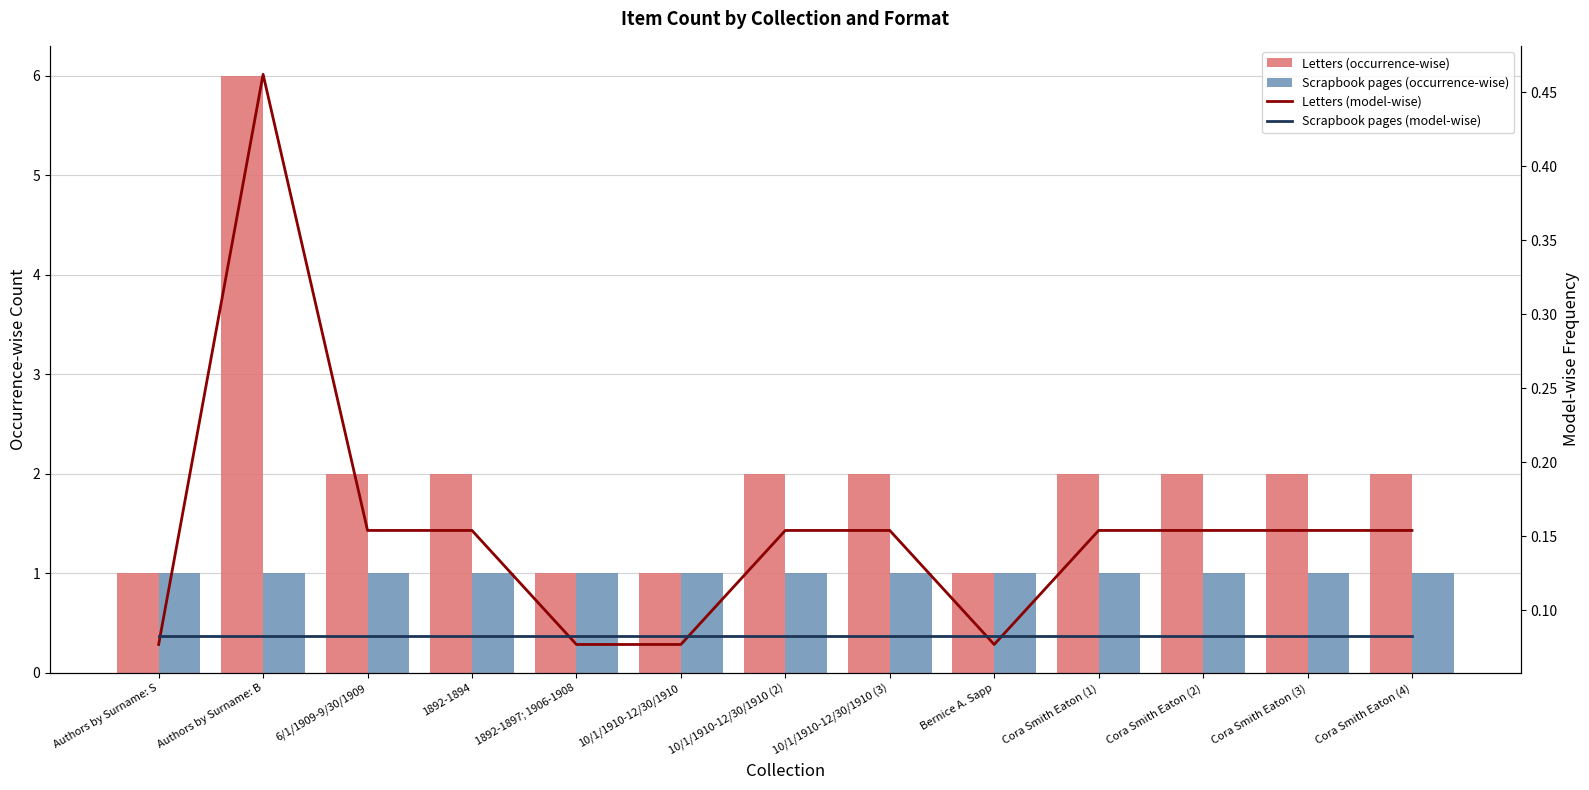

Which category has the highest value in the Letters (occurrence-wise) series?

Authors by Surname: B